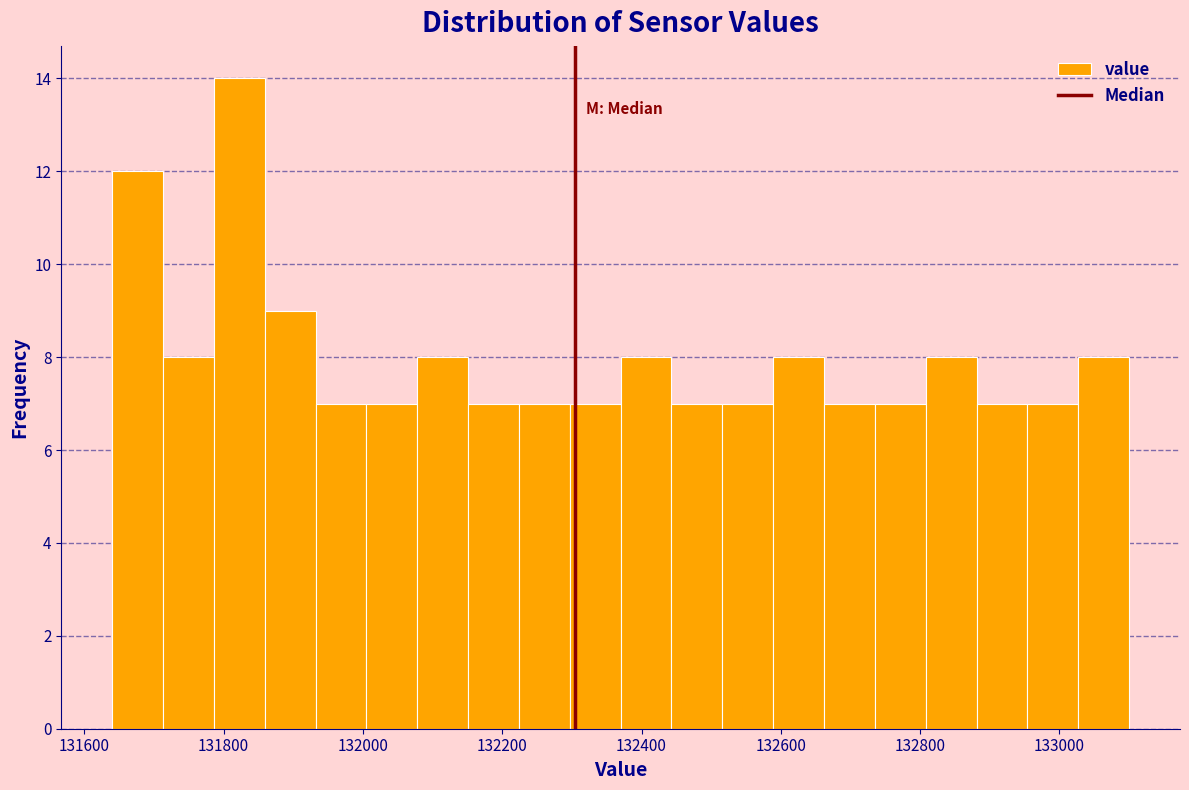

Around what value on the x-axis is the tallest bar? Give the approximate position of its centre, as read against the axis.

131820